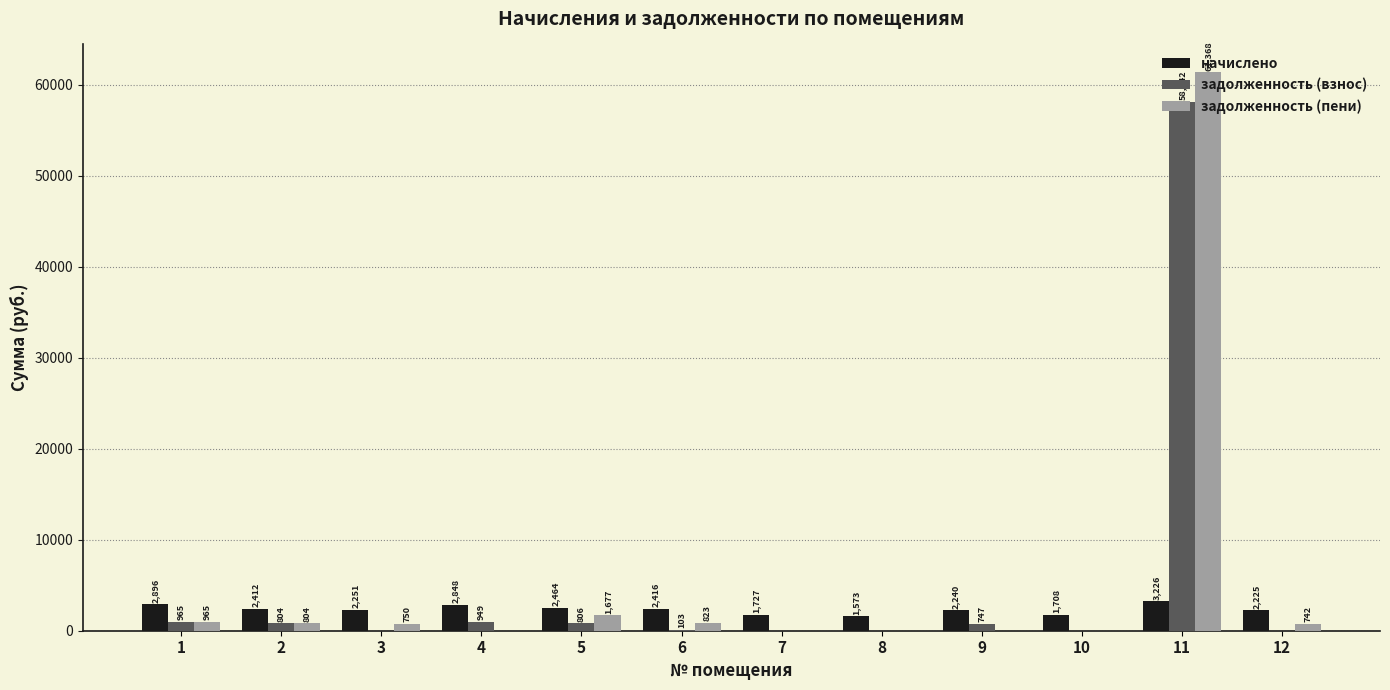

How many positive values does the задолженность (пени) series have?

7